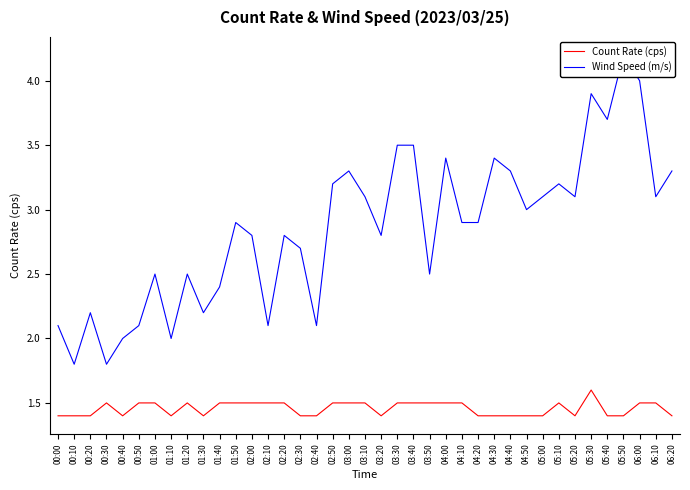

In Count Rate (cps), how many points are higher than both neighbors (excluding endpoints)?

4